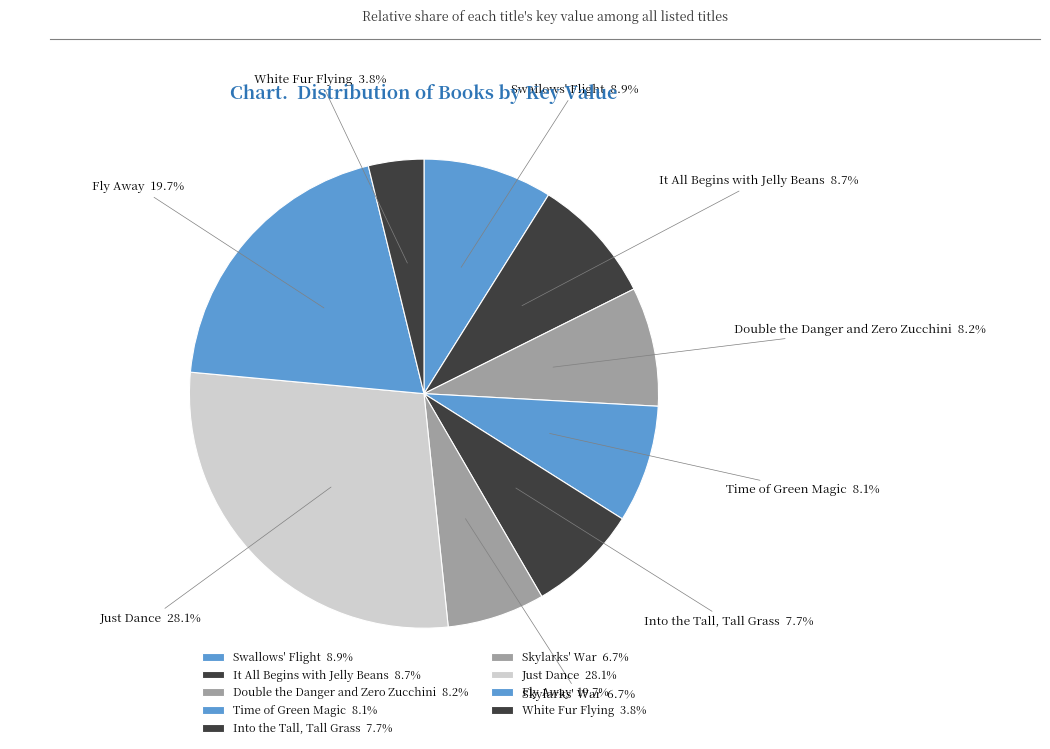

Count the number of slices in the pie.

9